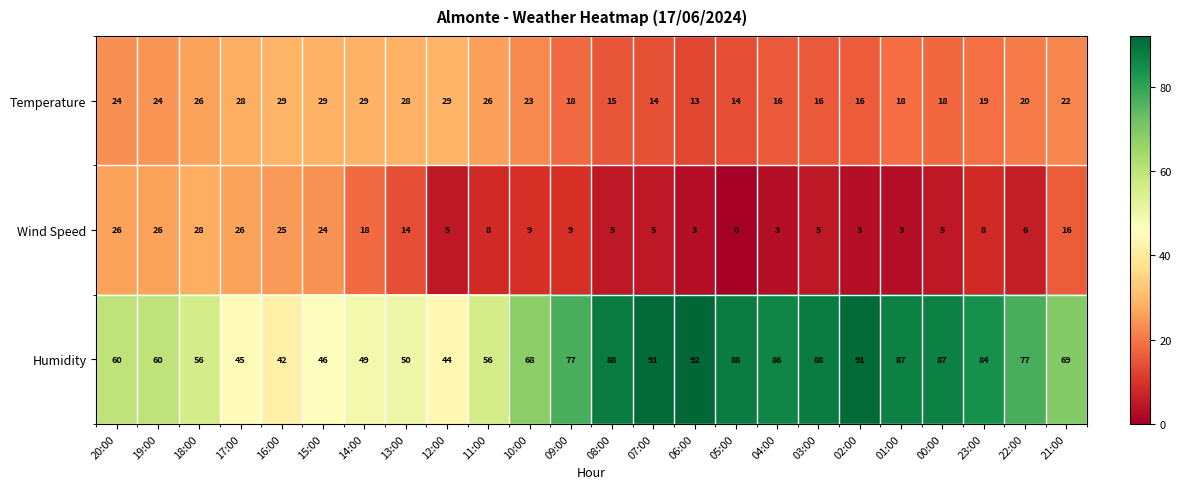

How many data points does each series have?

24